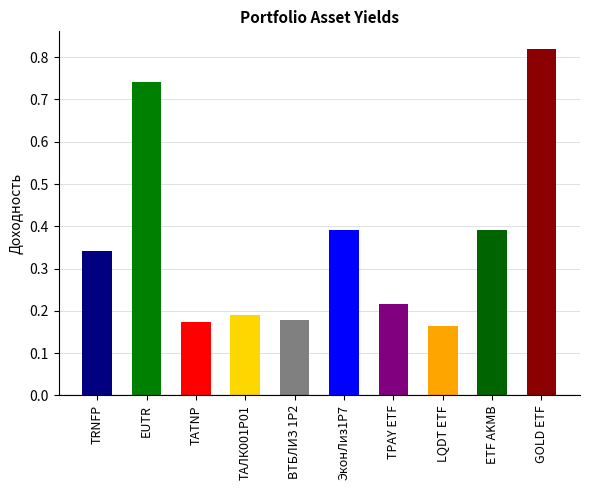

Between ЭконЛиз1Р7 and ETF AKMB, which is larger?

ЭконЛиз1Р7